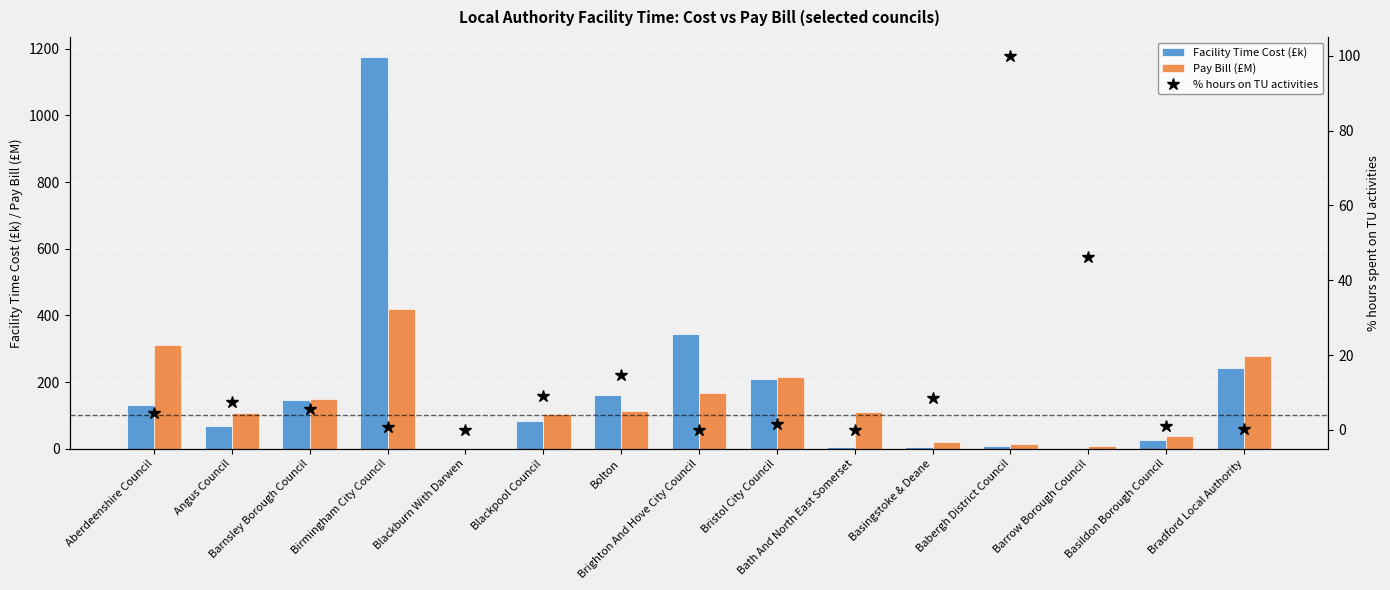

Reading left to right, list all the values displayed in this chart.

Facility Time Cost (£k): Aberdeenshire Council=131.5	Angus Council=69.5	Barnsley Borough Council=145.4	Birmingham City Council=1176.7	Blackburn With Darwen=0.1	Blackpool Council=82.5	Bolton=160.8	Brighton And Hove City Council=345.4	Bristol City Council=208.3	Bath And North East Somerset=4.7	Basingstoke & Deane=5.3	Babergh District Council=8.1	Barrow Borough Council=2.0	Basildon Borough Council=27.4	Bradford Local Authority=241.8
Pay Bill (£M): Aberdeenshire Council=311.2	Angus Council=107.5	Barnsley Borough Council=147.7	Birmingham City Council=419.9	Blackburn With Darwen=0.1	Blackpool Council=102.9	Bolton=114.1	Brighton And Hove City Council=167.4	Bristol City Council=214.9	Bath And North East Somerset=109.9	Basingstoke & Deane=21.3	Babergh District Council=13.7	Barrow Borough Council=8.2	Basildon Borough Council=38.0	Bradford Local Authority=277.9
% hours on TU activities: Aberdeenshire Council=4.4	Angus Council=7.4	Barnsley Borough Council=5.7	Birmingham City Council=0.8	Blackburn With Darwen=0.0	Blackpool Council=9.0	Bolton=14.8	Brighton And Hove City Council=0.0	Bristol City Council=1.7	Bath And North East Somerset=0.0	Basingstoke & Deane=8.6	Babergh District Council=100.0	Barrow Borough Council=46.1	Basildon Borough Council=1.1	Bradford Local Authority=0.2